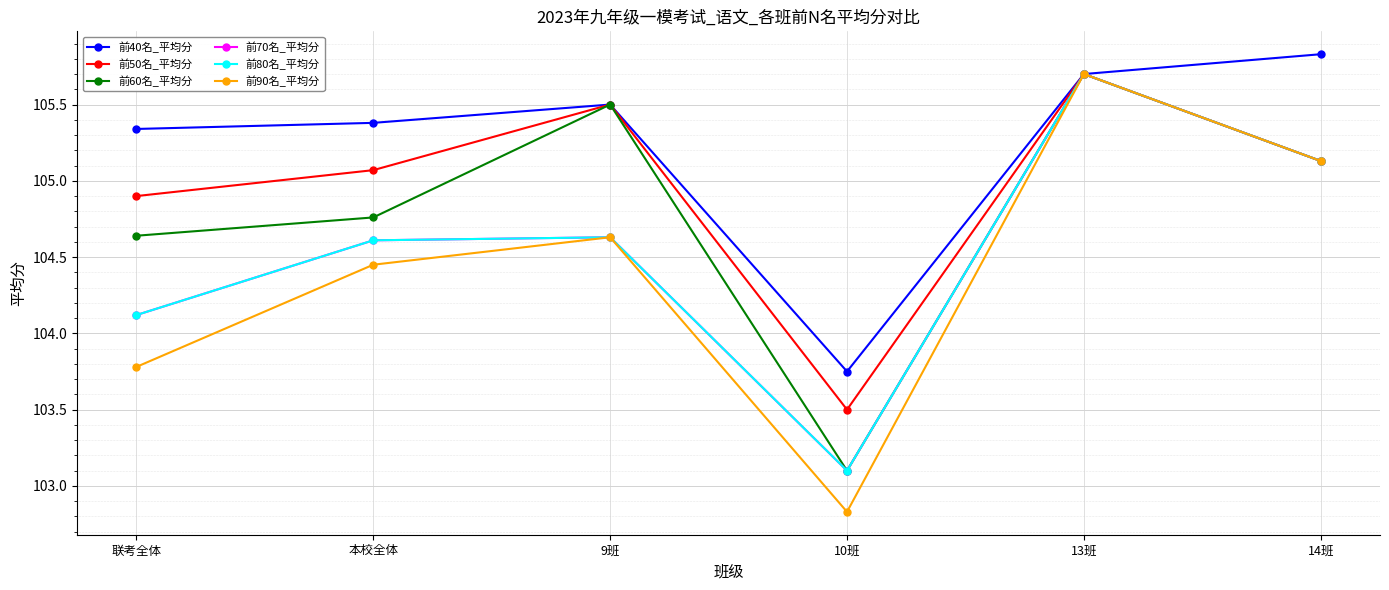

What position from the left is 10班?

4